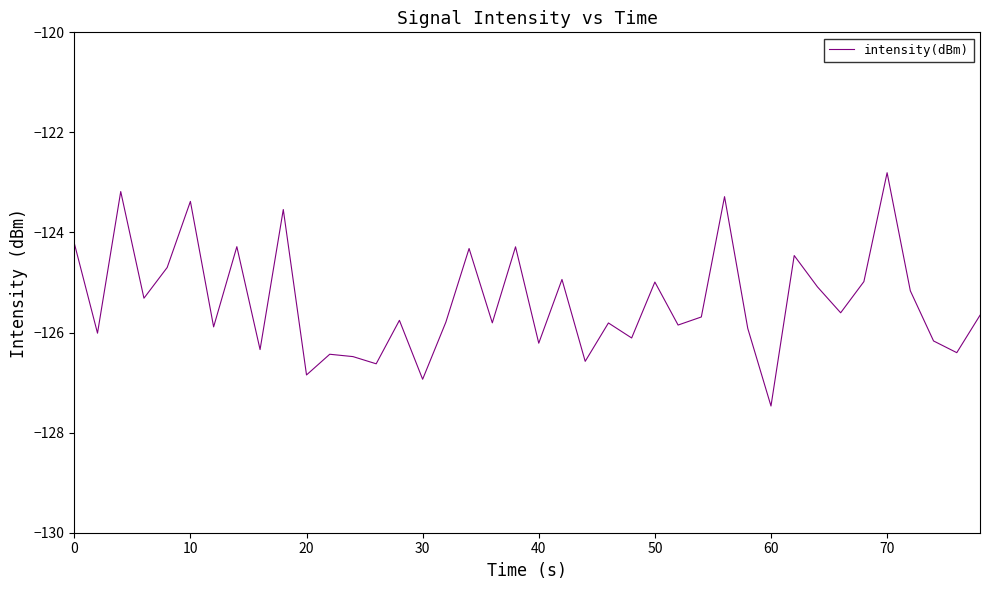

What is the difference between the maximum and minimum values?

4.7